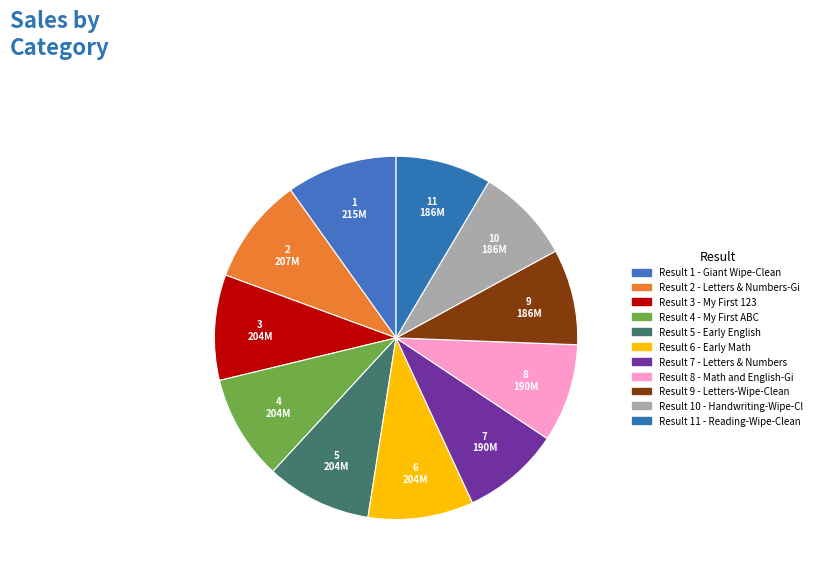

What is the largest slice in the pie chart?

1